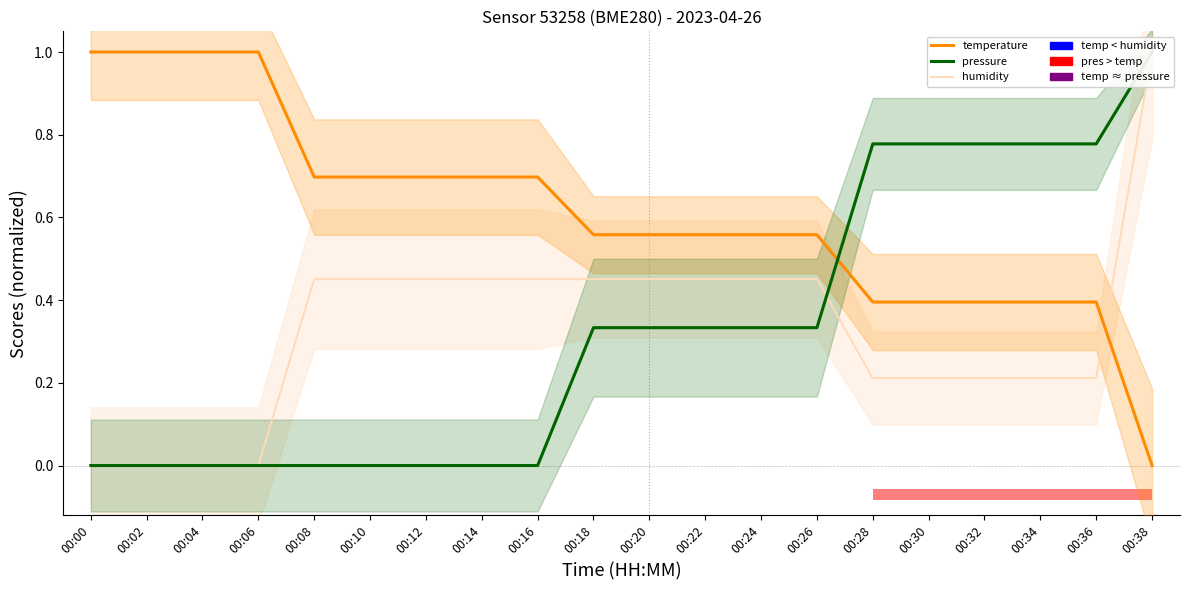

Reading left to right, list all the values displayed in this chart.

temperature: 1.0	1.0	1.0	1.0	0.7	0.7	0.7	0.7	0.7	0.6	0.6	0.6	0.6	0.6	0.4	0.4	0.4	0.4	0.4	0.0
pressure: 0.0	0.0	0.0	0.0	0.0	0.0	0.0	0.0	0.0	0.3	0.3	0.3	0.3	0.3	0.8	0.8	0.8	0.8	0.8	1.0
humidity: 0.0	0.0	0.0	0.0	0.5	0.5	0.5	0.5	0.5	0.5	0.5	0.5	0.5	0.5	0.2	0.2	0.2	0.2	0.2	1.0